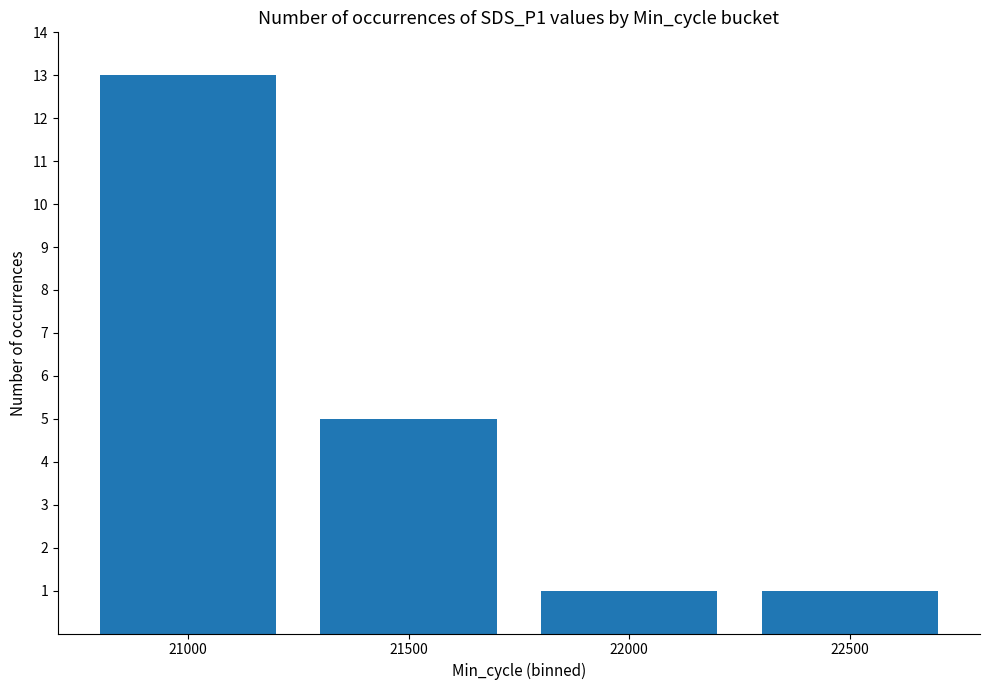

The value at 22000 is 2. True or false?

False